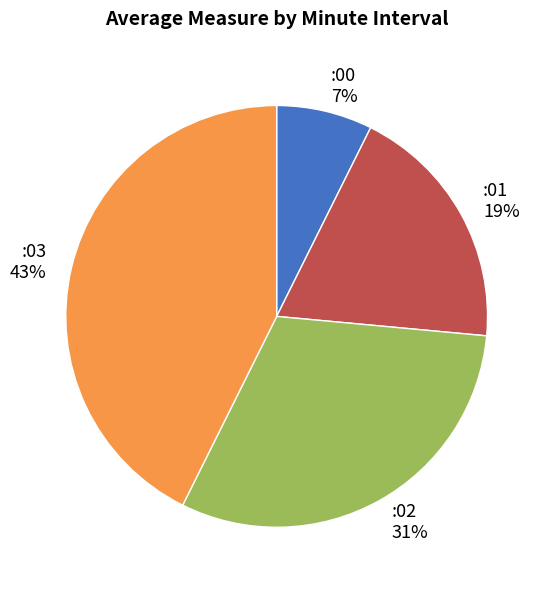

To the nearest percent, what is the difference between the :01 and :03 slice percentages?

24%